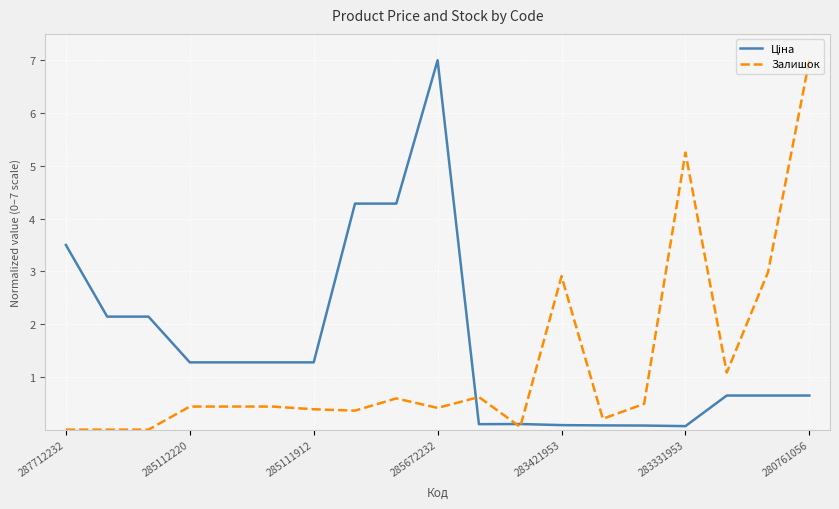

What is the greatest value displayed?

7.0